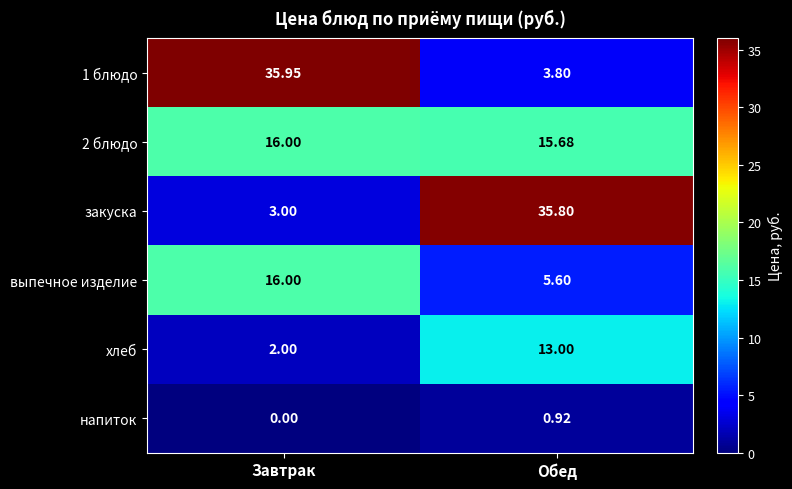

At which label is закуска closest to 19?

Завтрак